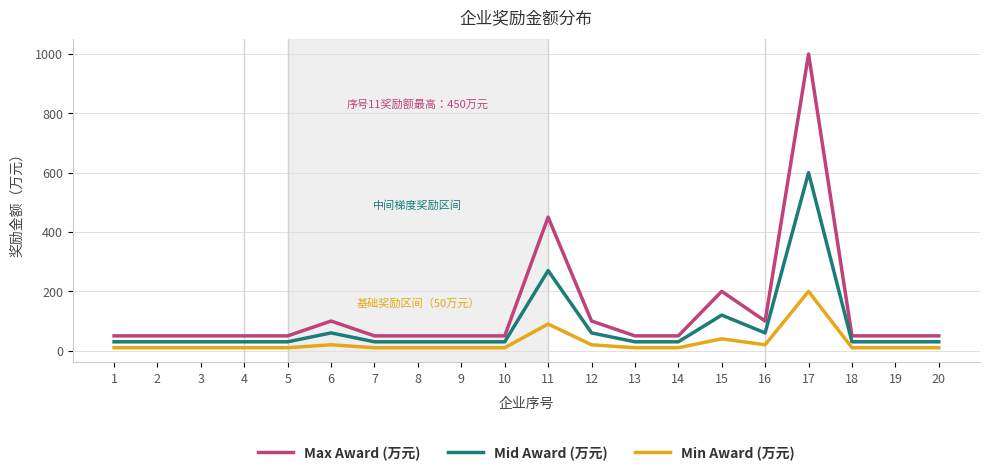

At which label is Max Award (万元) closest to 525?

11